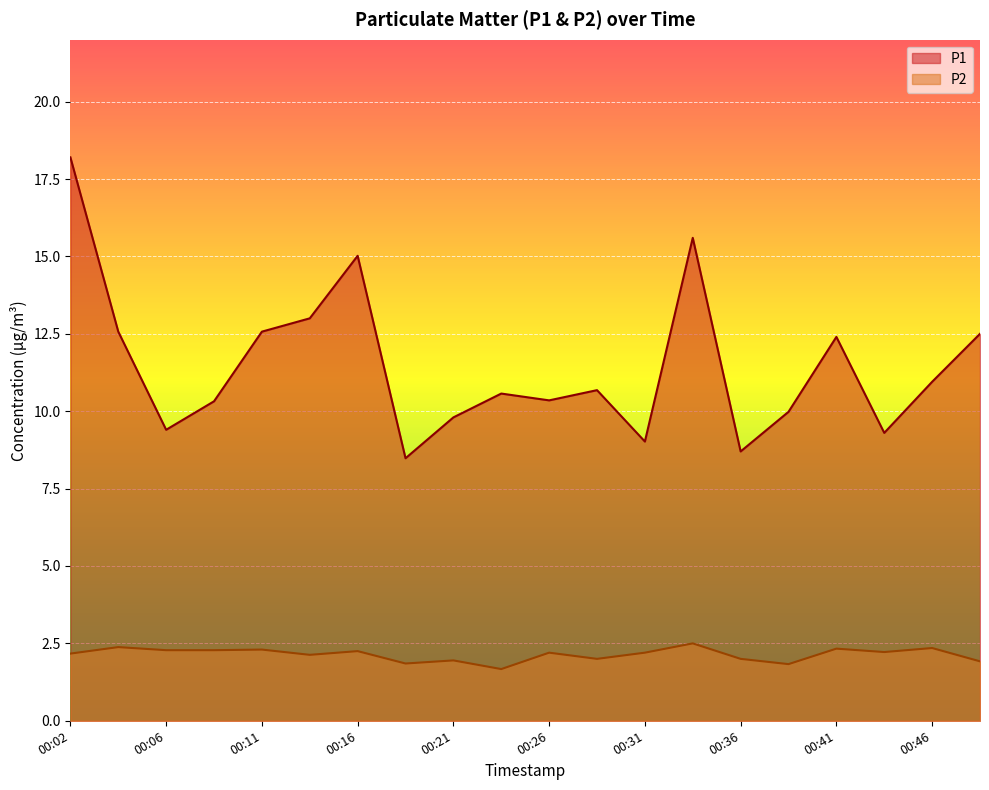

Which has a higher value, 00:21 or 00:43?

00:21